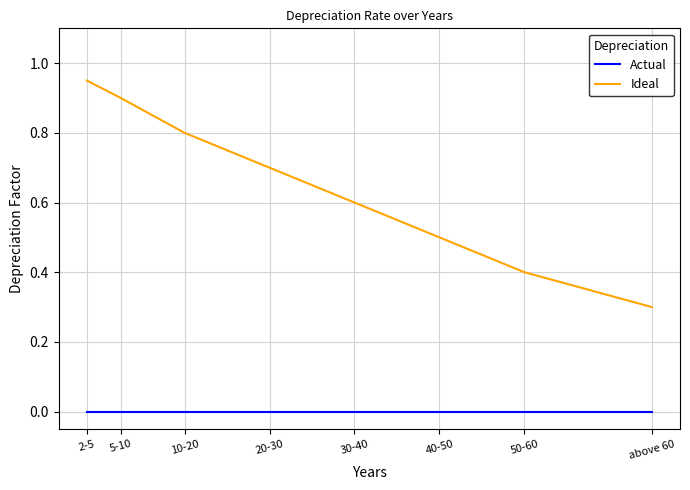

Rank the series by their maximum value, from highest to lowest.

Ideal, Actual